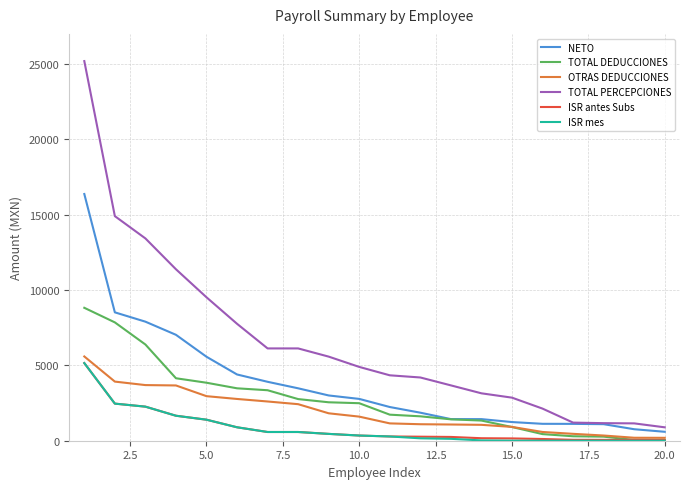

True or false: ISR mes and NETO intersect in this chart.

False